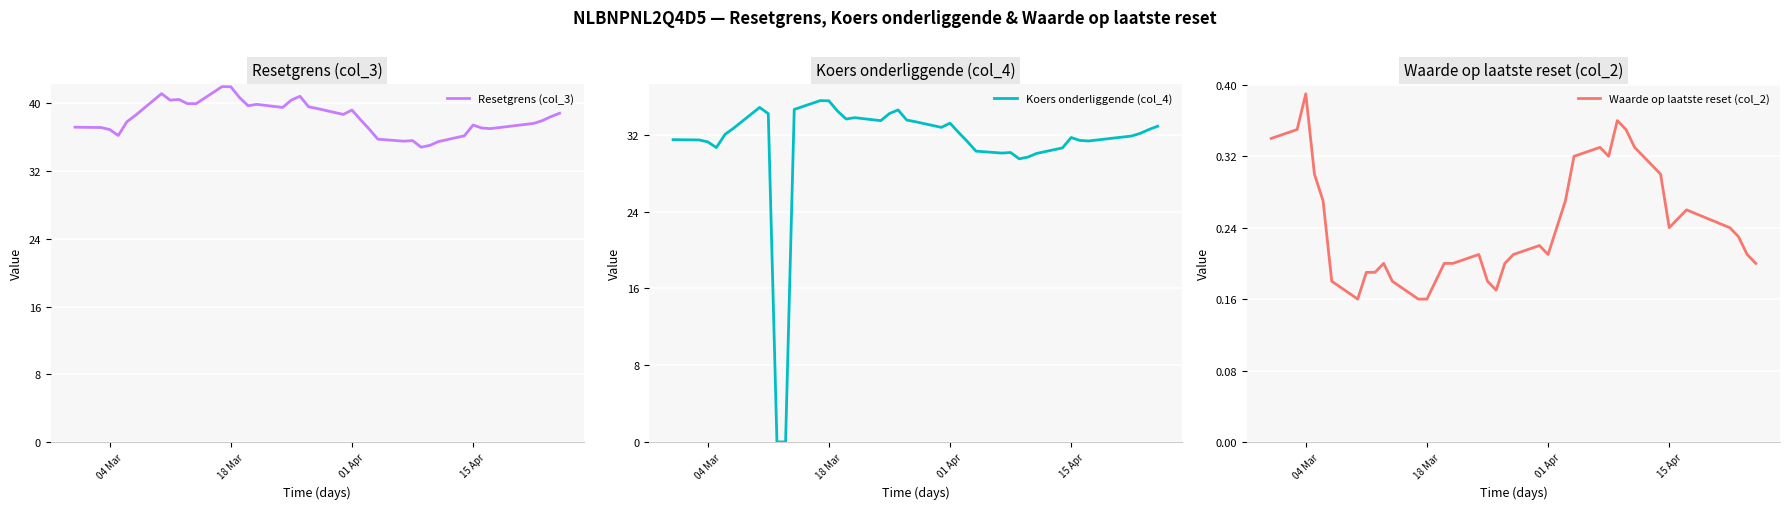

The Koers onderliggende (col_4) series shows 35.6 at 18 Mar. True or false?

True